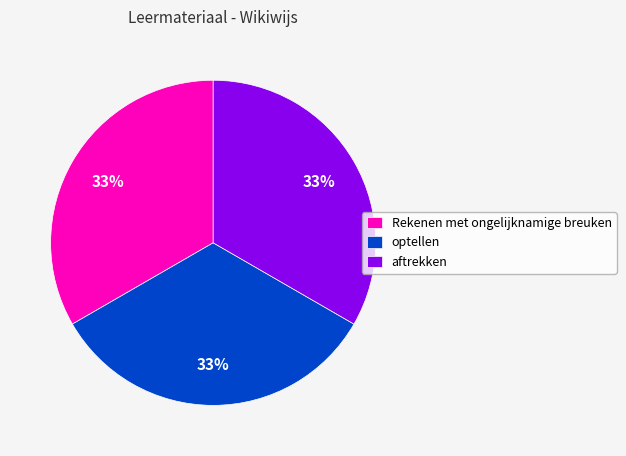

Approximately how many times larger is the value at optellen compared to Rekenen met ongelijknamige breuken?

1.0